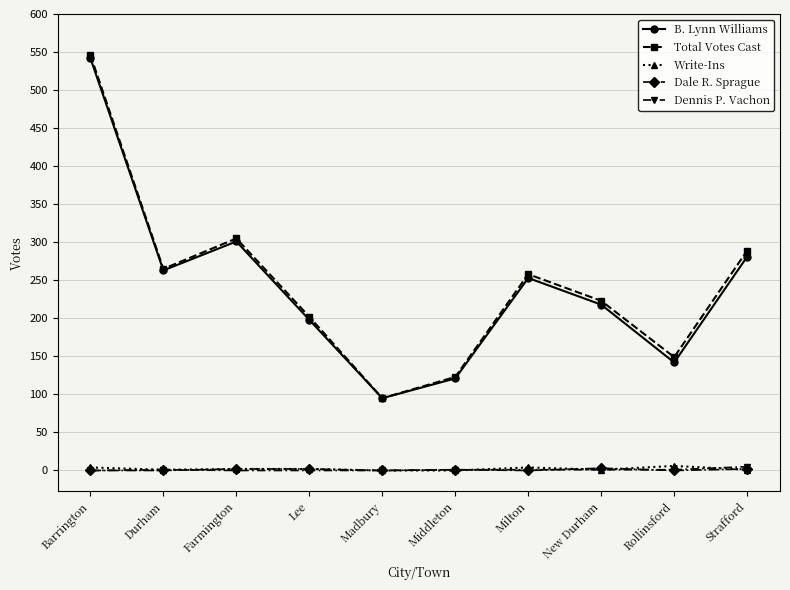

What is the difference between the maximum and minimum values in the Total Votes Cast series?

451